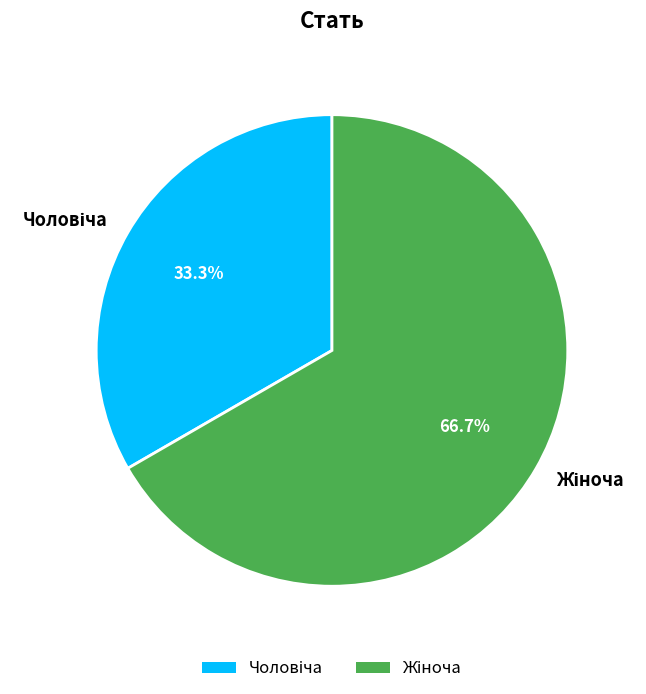

Rank the categories by value from highest to lowest.

Жіноча, Чоловіча